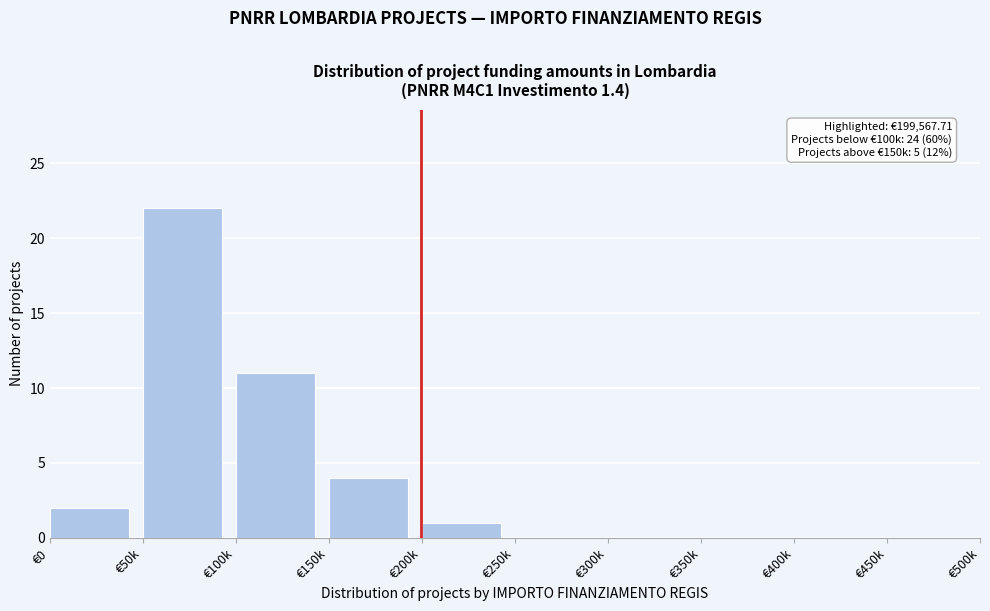

Reading left to right, what are all the values shown in this chart?

€0=2	€50k=22	€100k=11	€150k=4	€200k=1	€250k=0	€300k=0	€350k=0	€400k=0	€450k=0